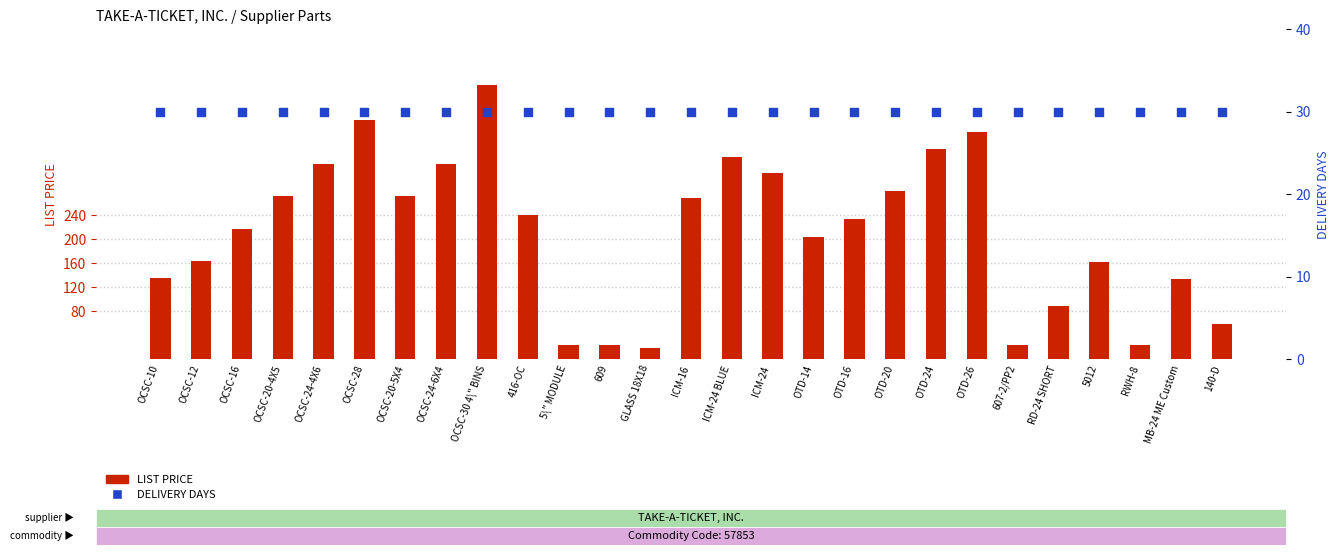

Which series reaches the maximum Y coordinate?

LIST PRICE